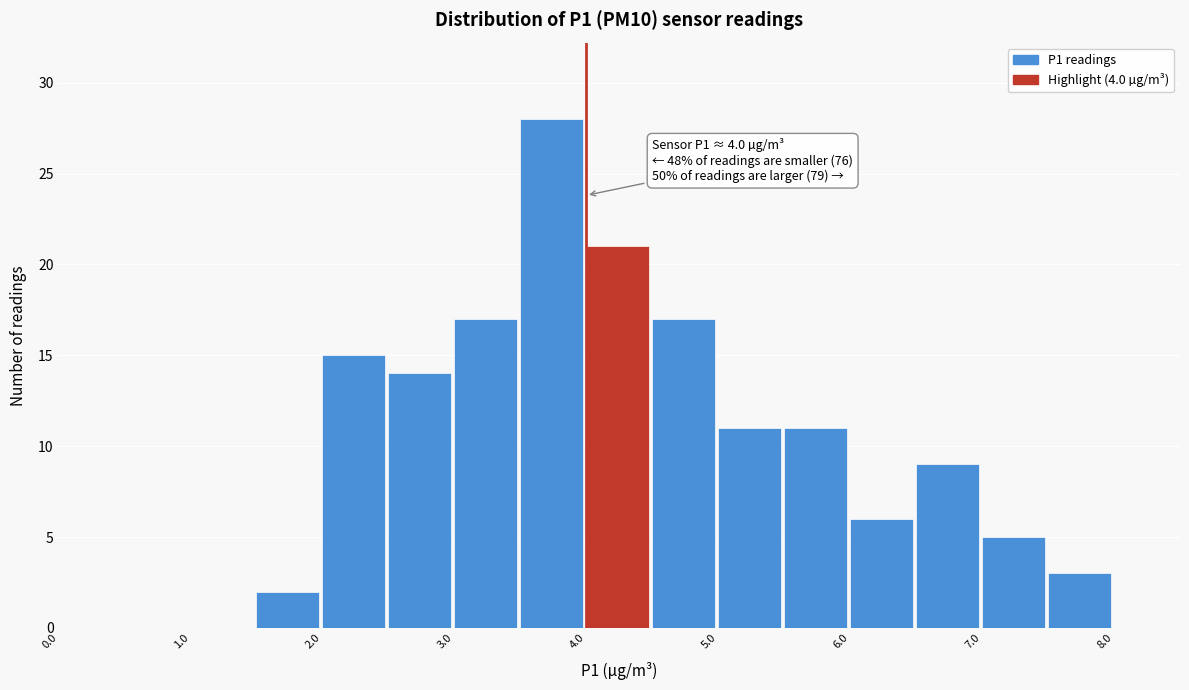

Over which range of the x-axis is the bar tallest?

3.5 to 4.0